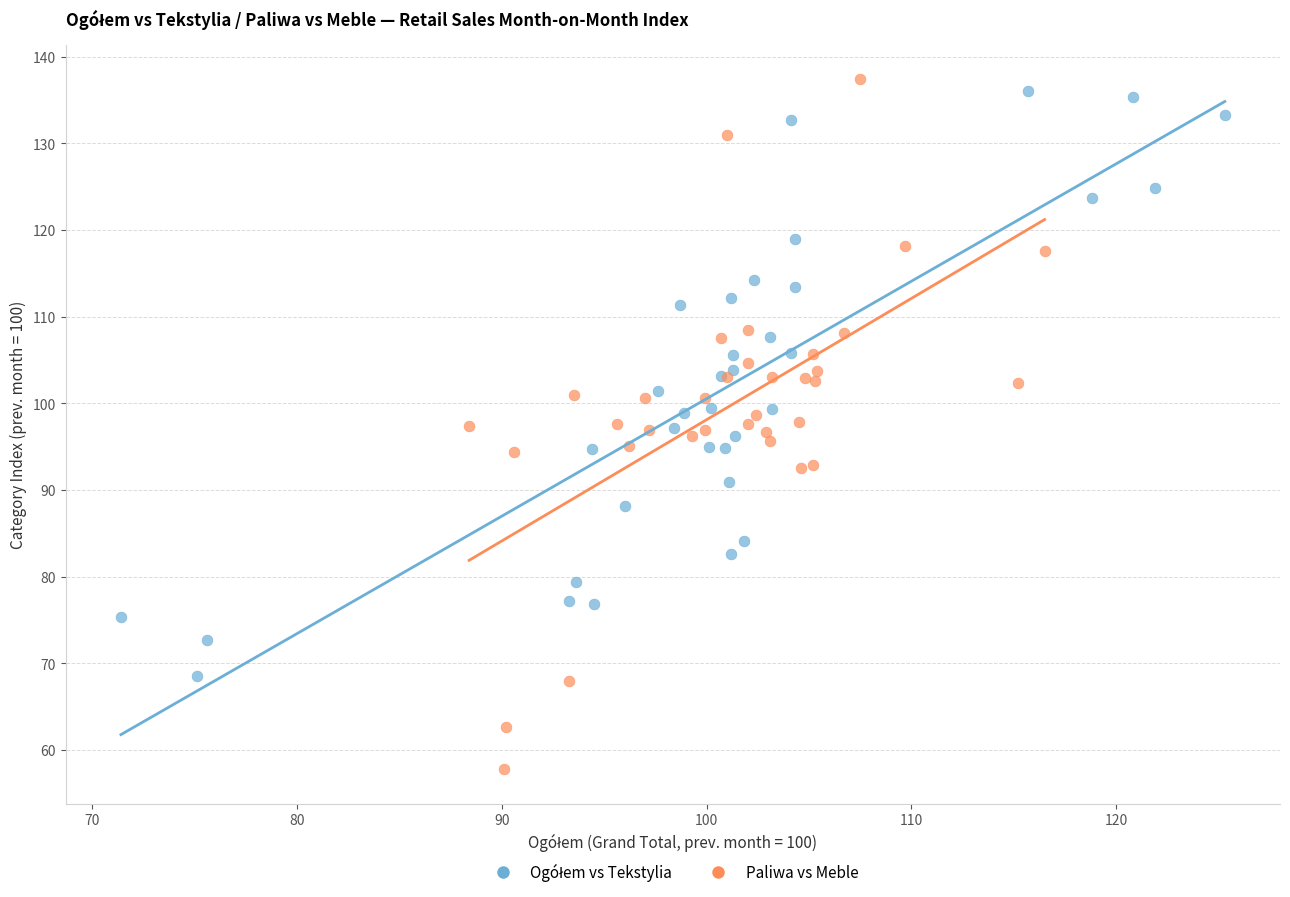

Which series contains the highest Y value?

Paliwa vs Meble